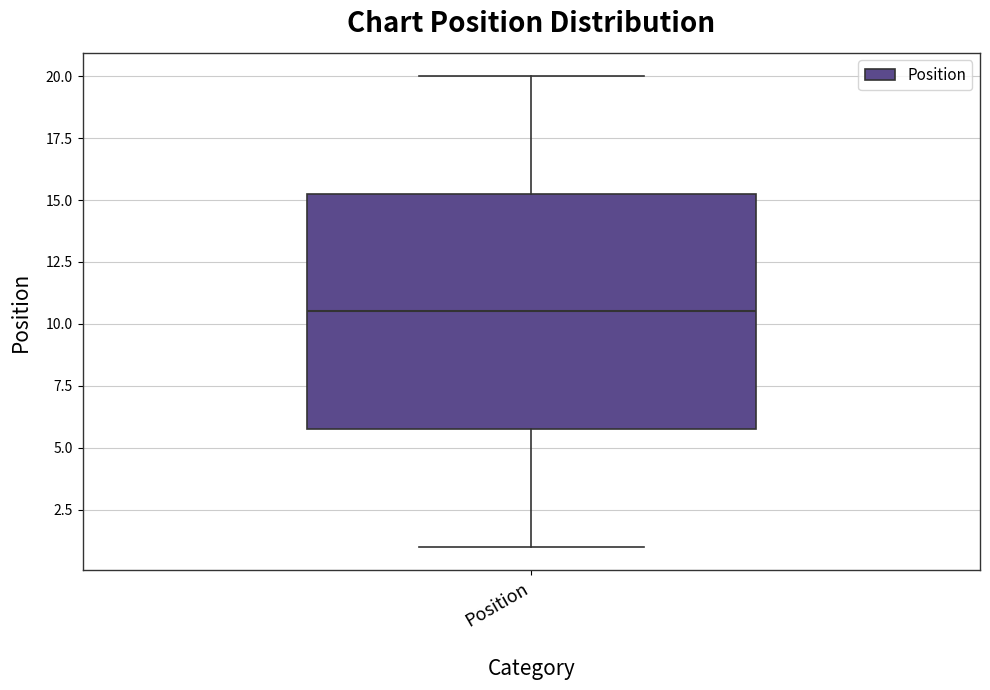

Where does the lower whisker of the box for Position end on the y-axis? The values are not printed on the chart, so give them approximately, as read against the axis.

1.0